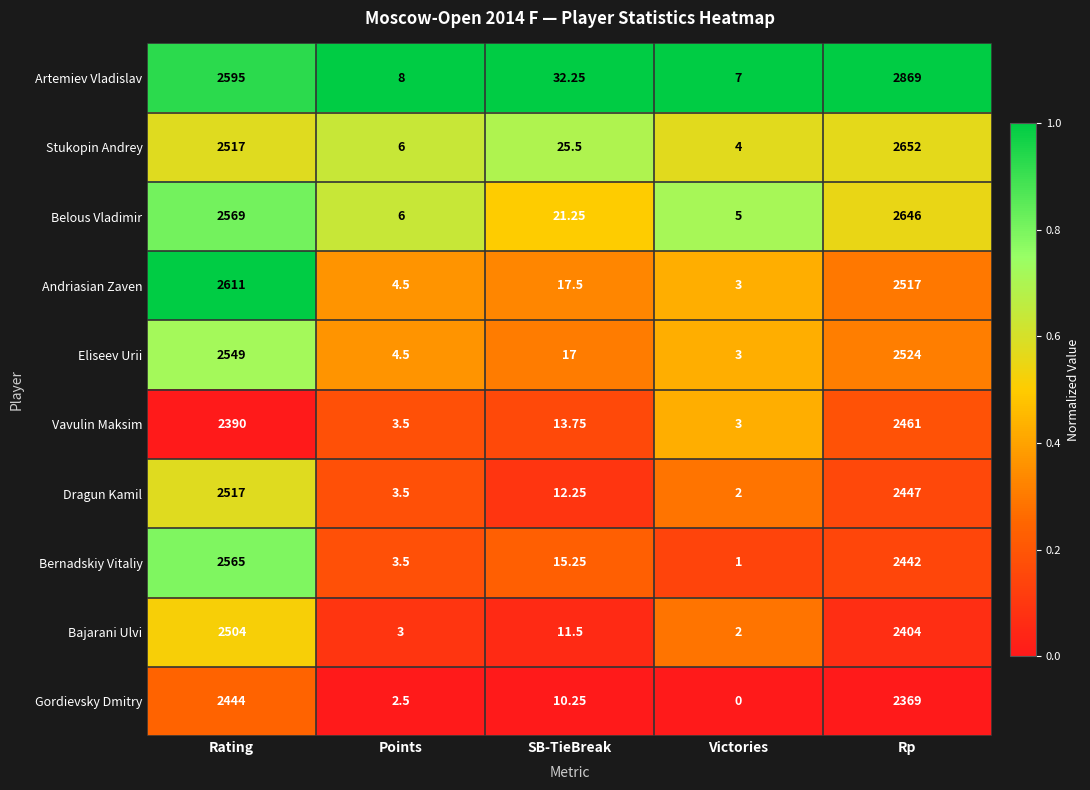

List the series in order of their peak value, lowest first.

Gordievsky Dmitry, Vavulin Maksim, Bajarani Ulvi, Dragun Kamil, Eliseev Urii, Bernadskiy Vitaliy, Andriasian Zaven, Belous Vladimir, Stukopin Andrey, Artemiev Vladislav